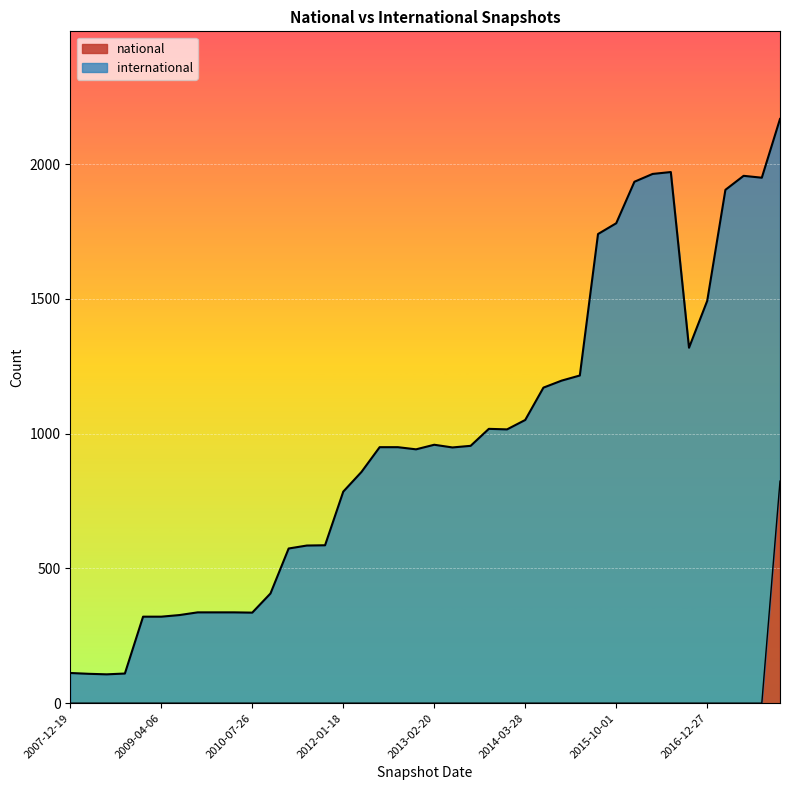

True or false: the data has more than 1 interior local peaks.

False